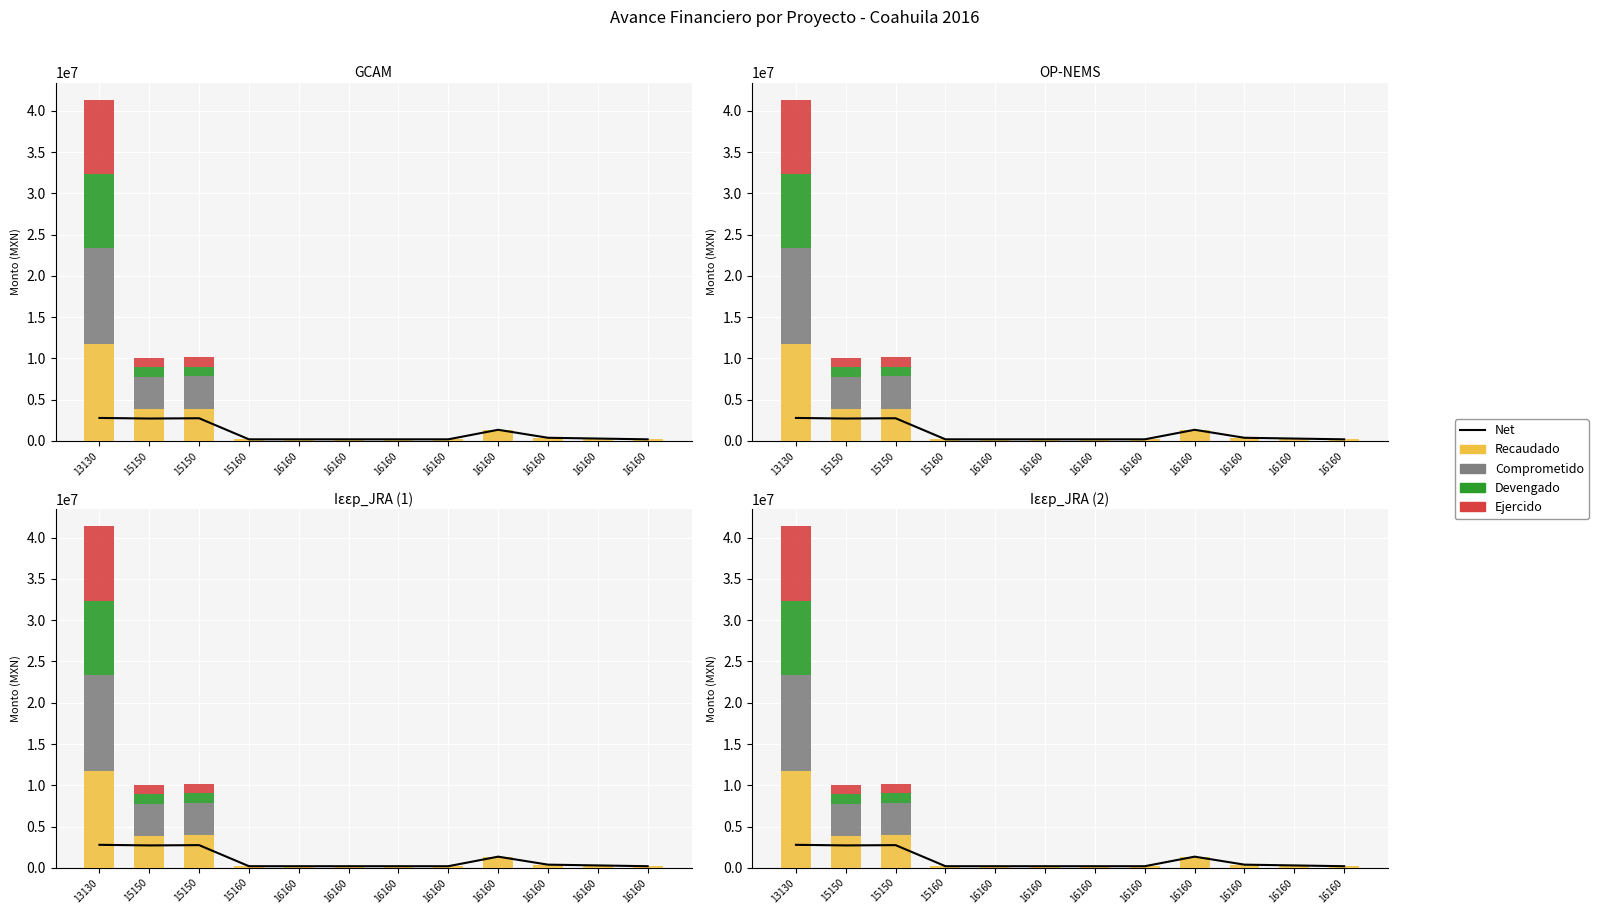

What are all the series names shown in the legend?

Net, Recaudado, Comprometido, Devengado, Ejercido